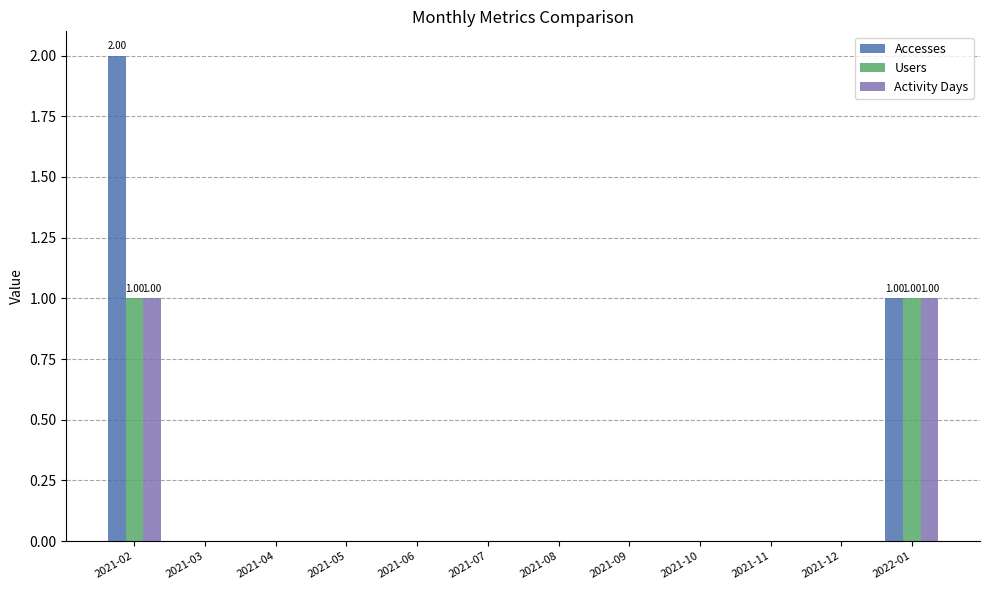

How many groups of bars are there?

12